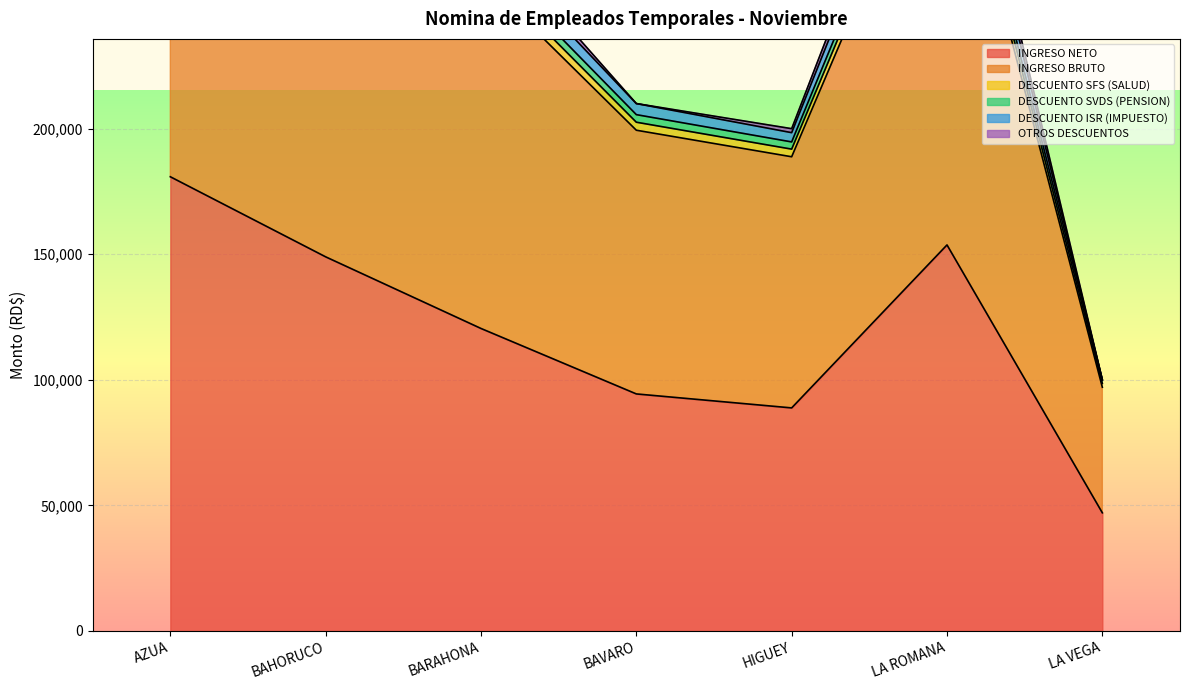

At which label does INGRESO NETO reach its minimum?

LA VEGA